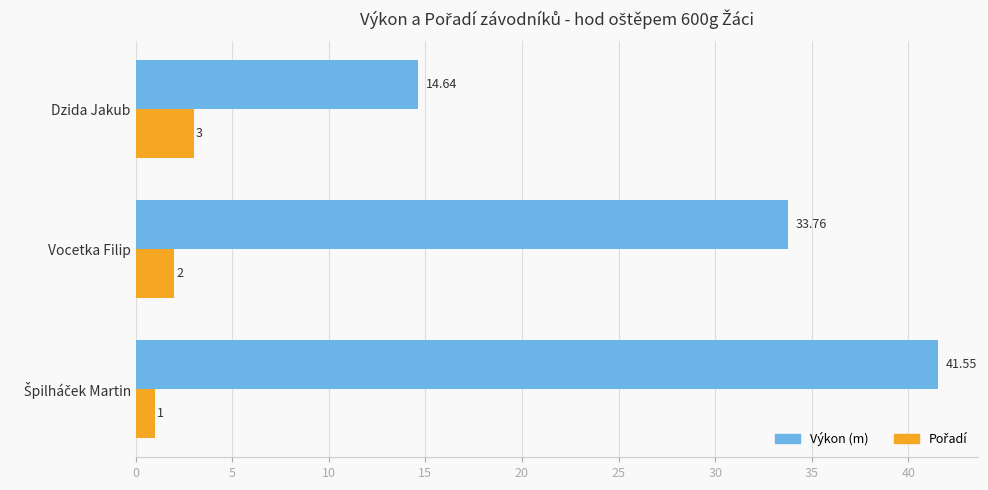

Which series changed the most between Vocetka Filip and Dzida Jakub?

Výkon (m)